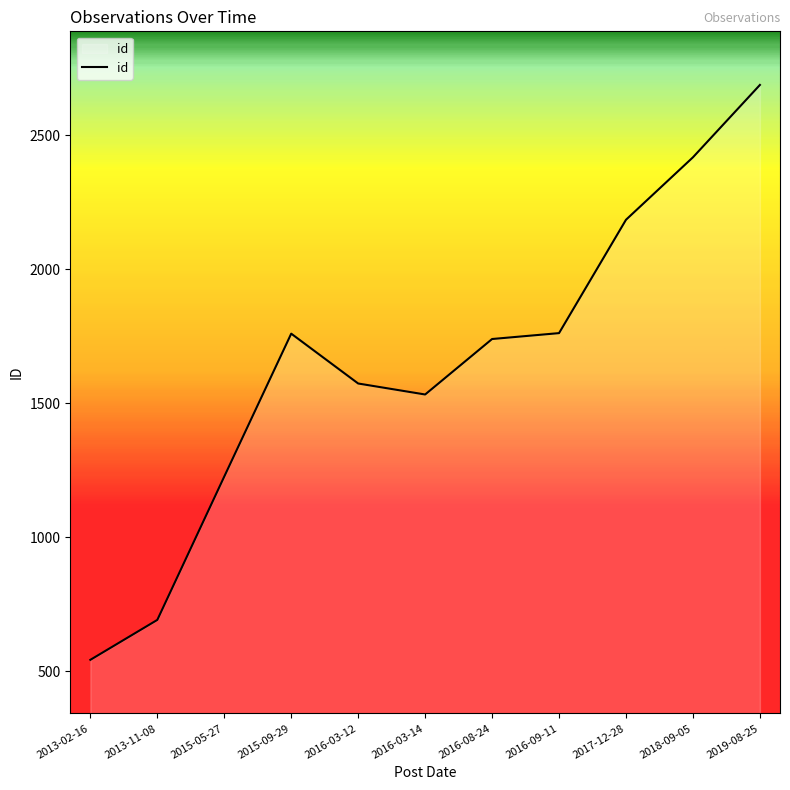

At which label does the data first exceed 1740?

2015-09-29